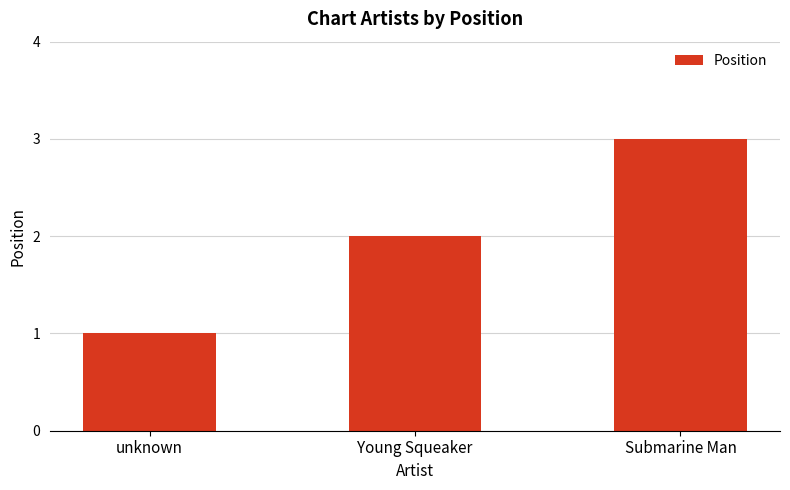

How many data points are less than 2?

1